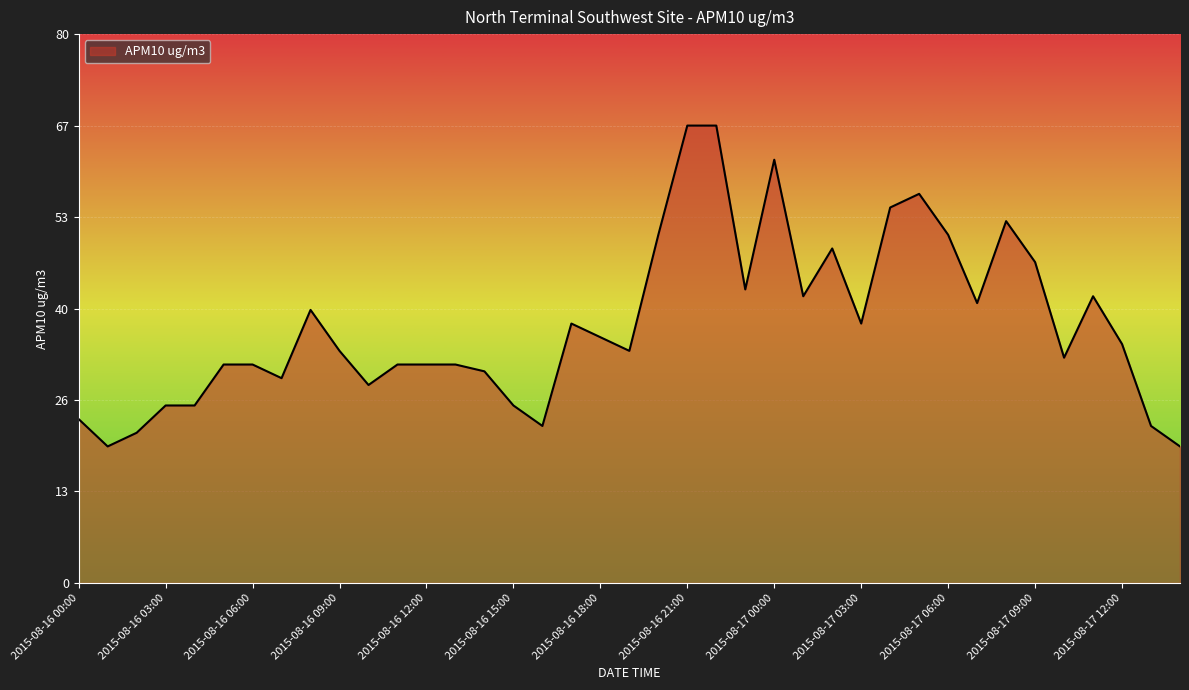

What is the difference between the maximum and minimum values?

47